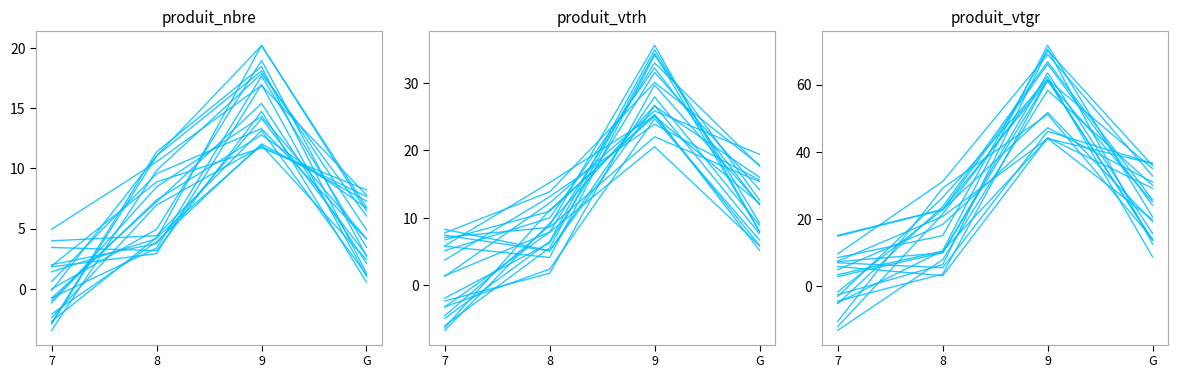

What is the spread (max minus min) of values at 9?

42.9